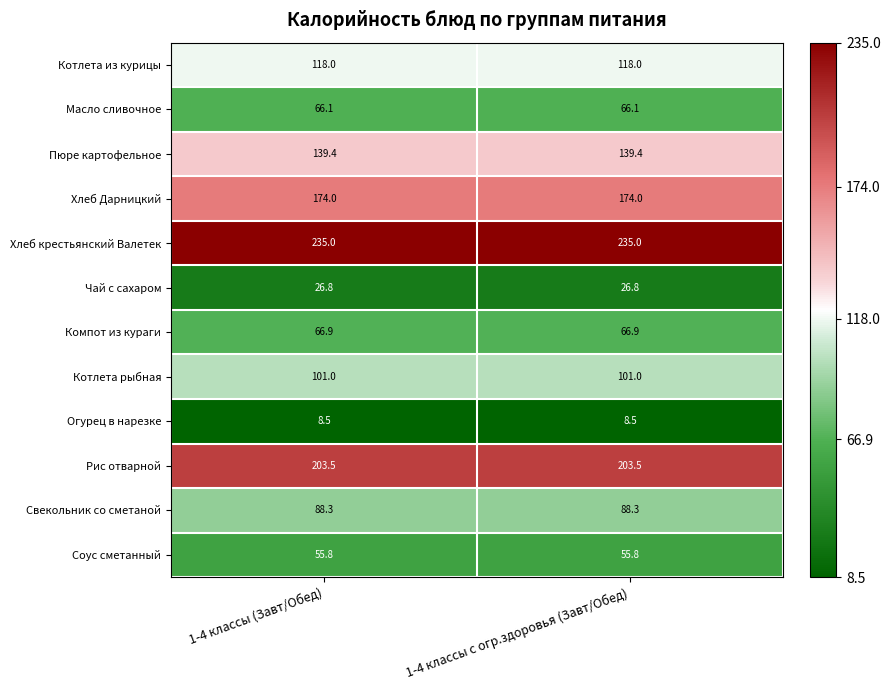

The Хлеб Дарницкий series shows 120.8 at 1-4 классы (Завт/Обед). True or false?

False